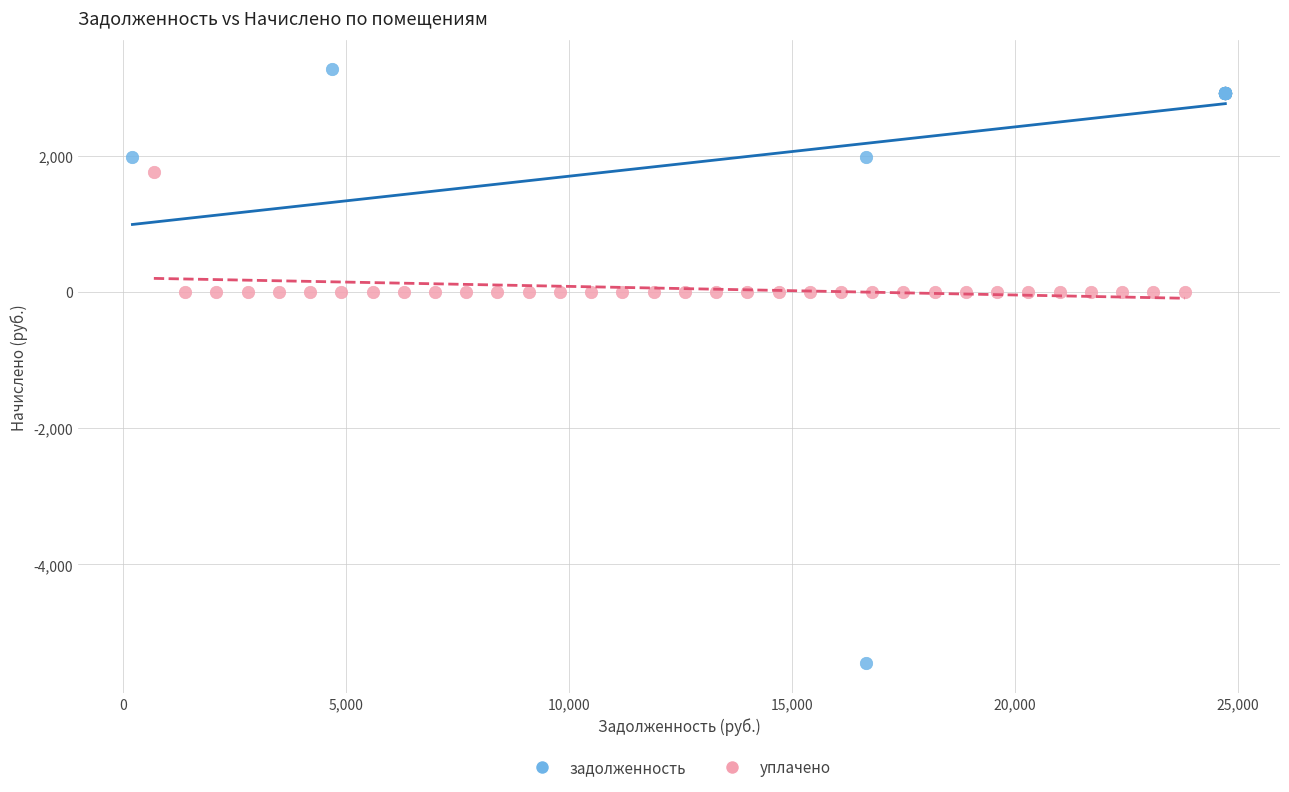

Which series has the largest Y range (max minus min)?

задолженность